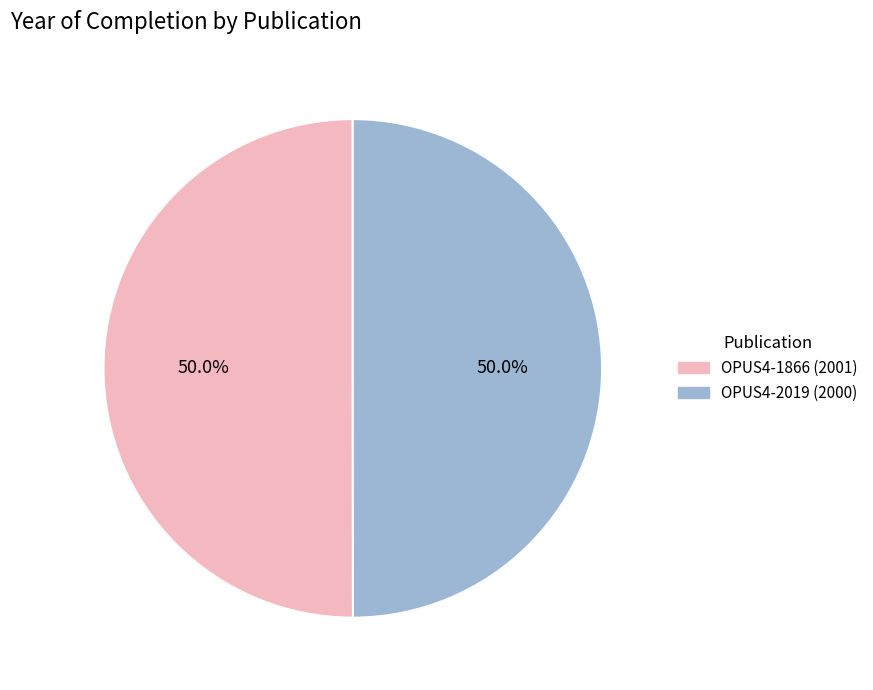

What is the ratio of the value at OPUS4-1866 (2001) to the value at OPUS4-2019 (2000)?

1.0